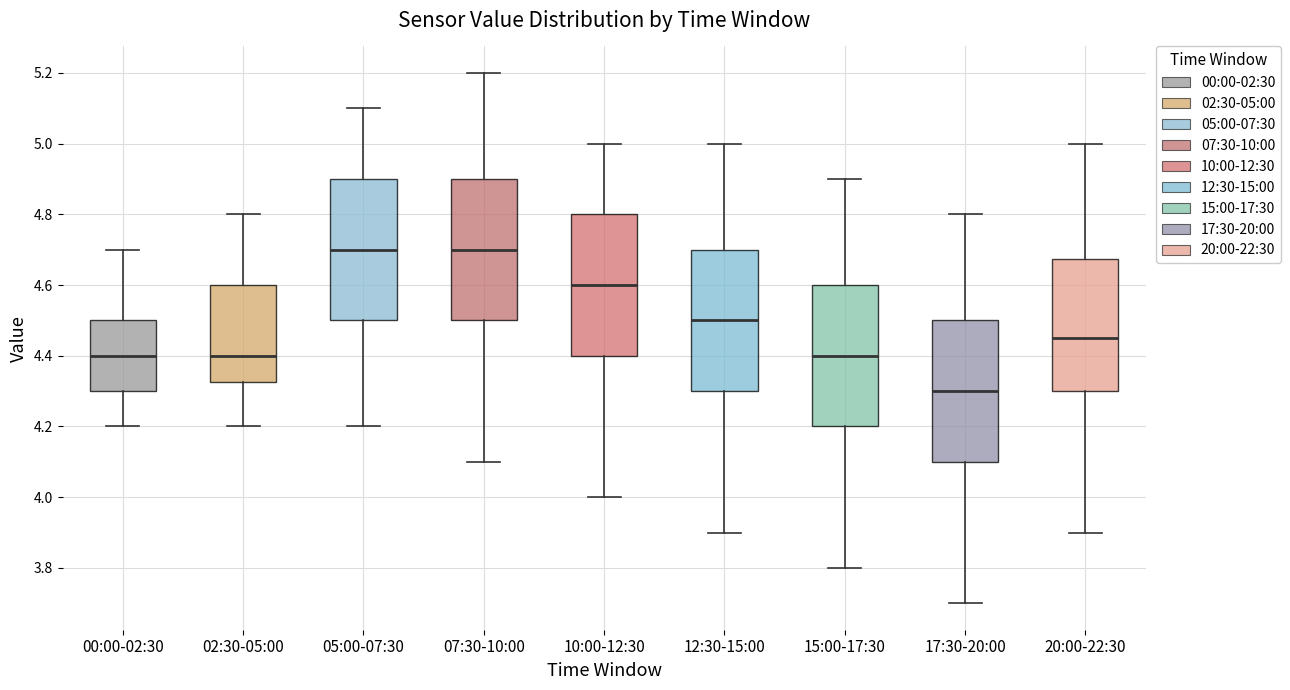

Reading left to right, read every box against the y-axis: the position of its median line, the range the box covers, and the ends of its whiskers. The values are not printed on the chart, so give them approximately, as read against the axis.

00:00-02:30: median 4.40, box 4.30 to 4.50, whiskers 4.20 to 4.70
02:30-05:00: median 4.40, box 4.32 to 4.60, whiskers 4.20 to 4.80
05:00-07:30: median 4.70, box 4.50 to 4.90, whiskers 4.20 to 5.10
07:30-10:00: median 4.70, box 4.50 to 4.90, whiskers 4.10 to 5.20
10:00-12:30: median 4.60, box 4.40 to 4.80, whiskers 4.00 to 5.00
12:30-15:00: median 4.50, box 4.30 to 4.70, whiskers 3.90 to 5.00
15:00-17:30: median 4.40, box 4.20 to 4.60, whiskers 3.80 to 4.90
17:30-20:00: median 4.30, box 4.10 to 4.50, whiskers 3.70 to 4.80
20:00-22:30: median 4.46, box 4.30 to 4.68, whiskers 3.90 to 5.00